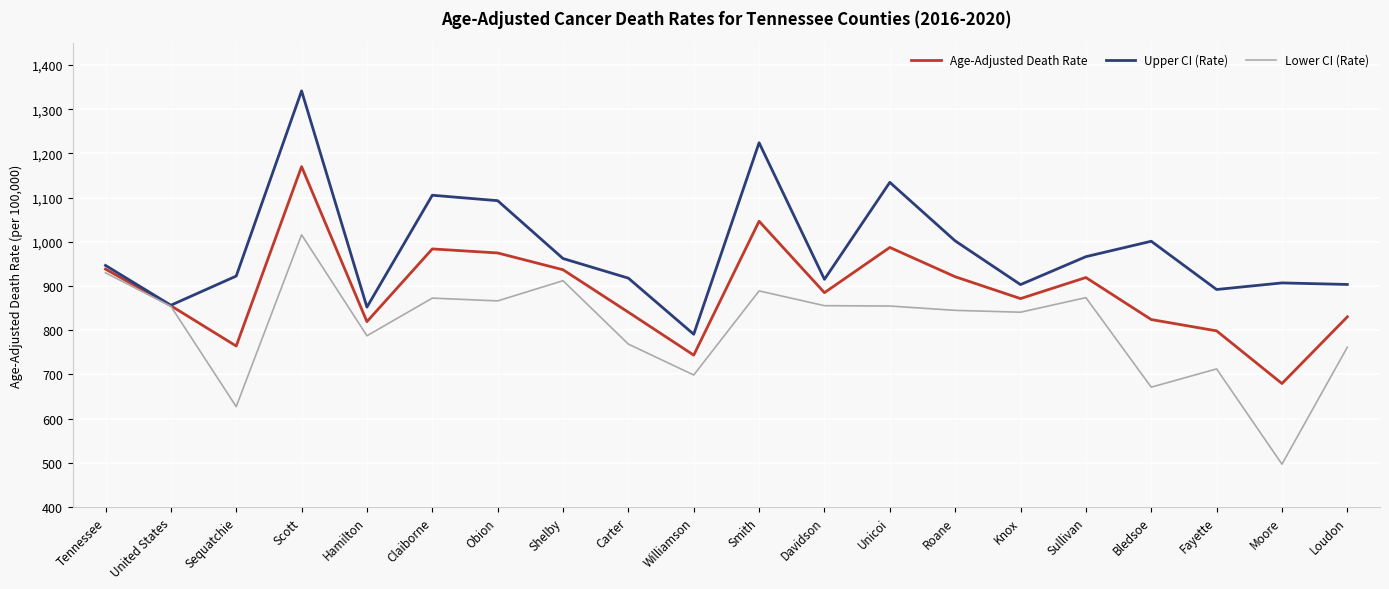

Which series has the largest range (max minus min)?

Upper CI (Rate)